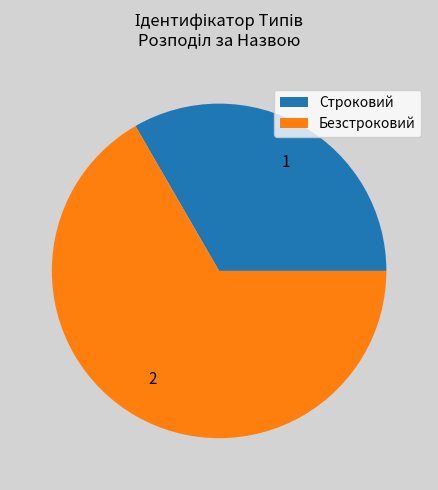

True or false: Строковий accounts for 41% of the total.

False